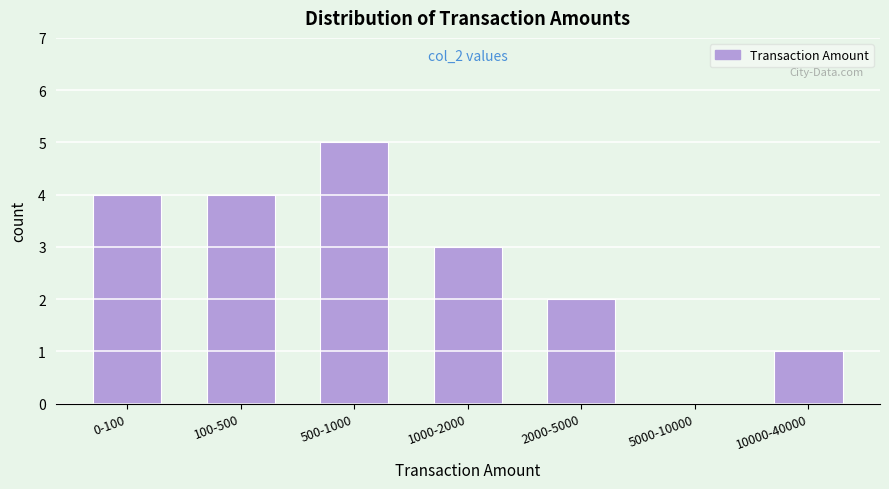

Reading left to right, extract all data points from this chart.

0-100=4	100-500=4	500-1000=5	1000-2000=3	2000-5000=2	5000-10000=0	10000-40000=1